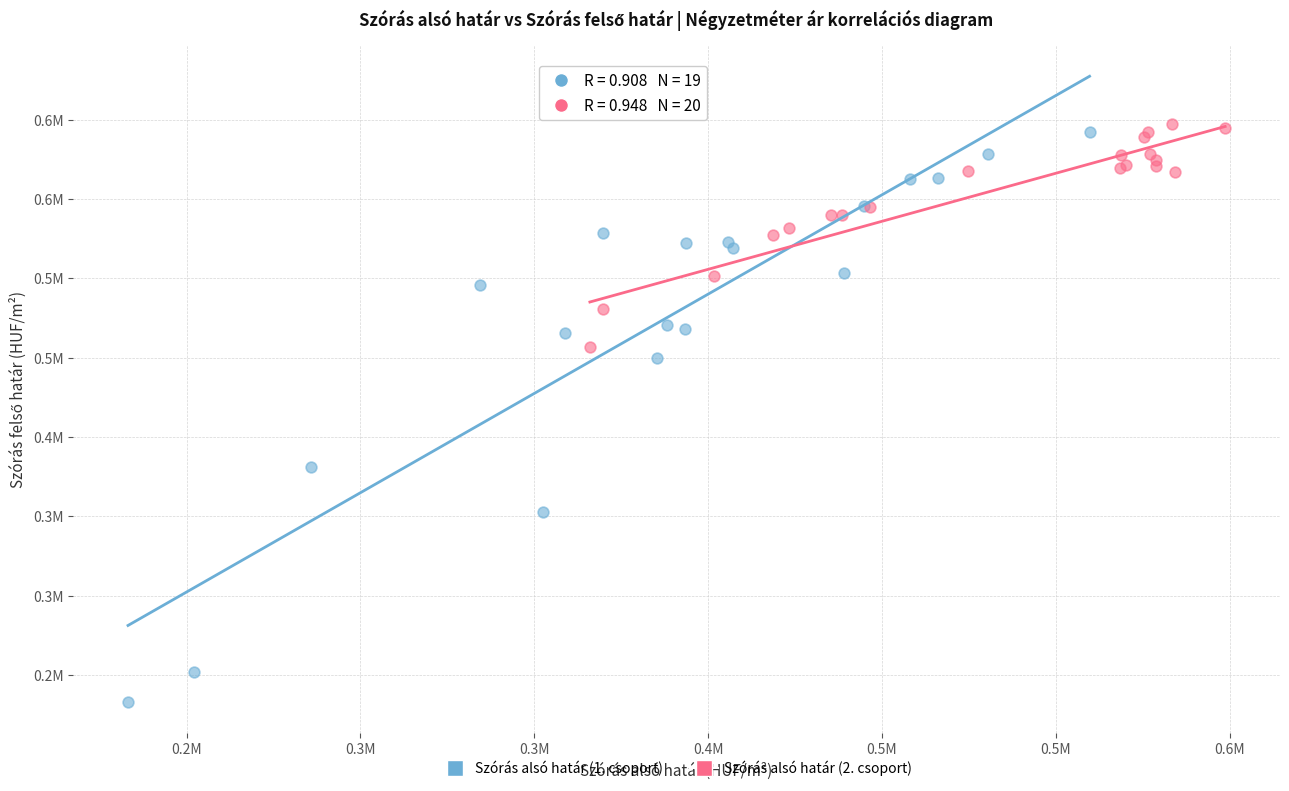

What are all the series names shown in the legend?

Szórás alsó határ (1. csoport), Szórás alsó határ (2. csoport)